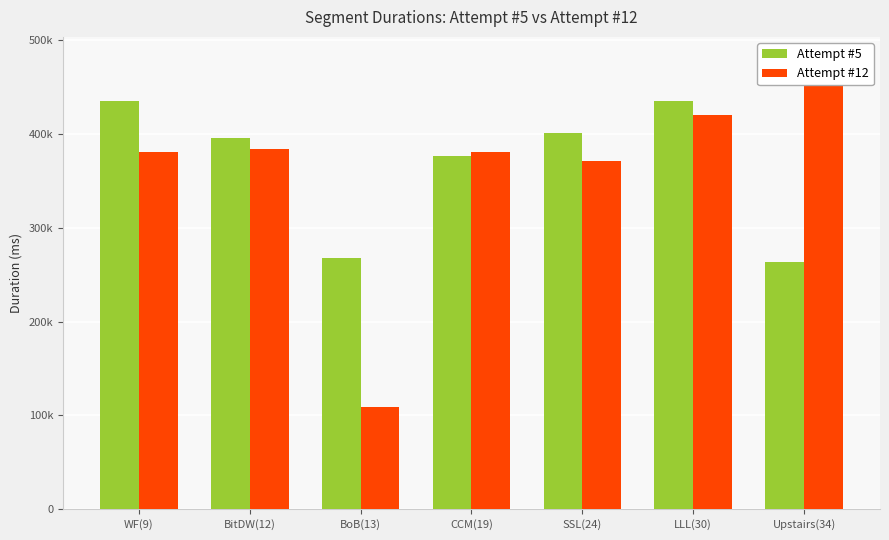

What is the total value across all series at CCM(19)?

756731